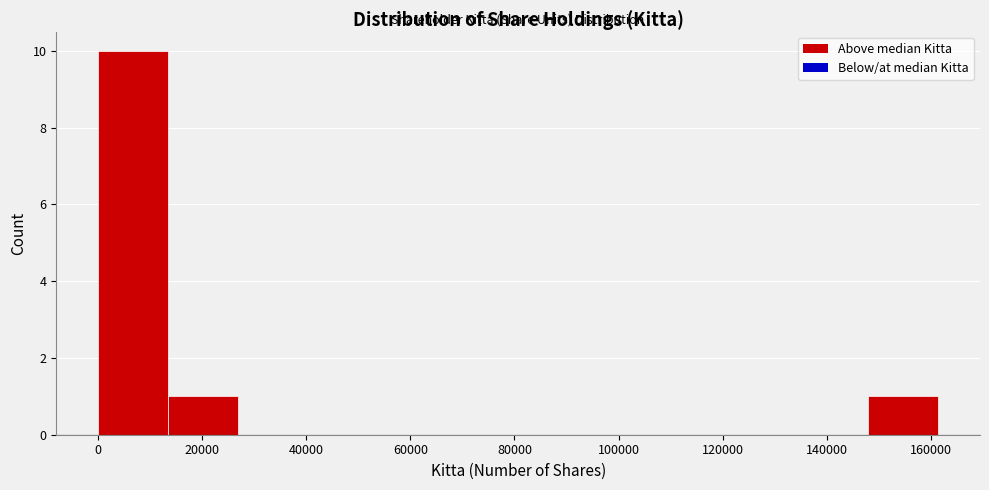

Reading left to right, transcribe this chart: for each bar, give the range it covers on the x-axis and its height. Neither the bar edges nor the heights are printed on the chart, so give them approximately, as read against the axes.

0 to 14000: 10
14000 to 26000: 1
26000 to 40000: 0
40000 to 54000: 0
54000 to 68000: 0
68000 to 80000: 0
80000 to 94000: 0
94000 to 108000: 0
108000 to 122000: 0
122000 to 134000: 0
134000 to 148000: 0
148000 to 162000: 1